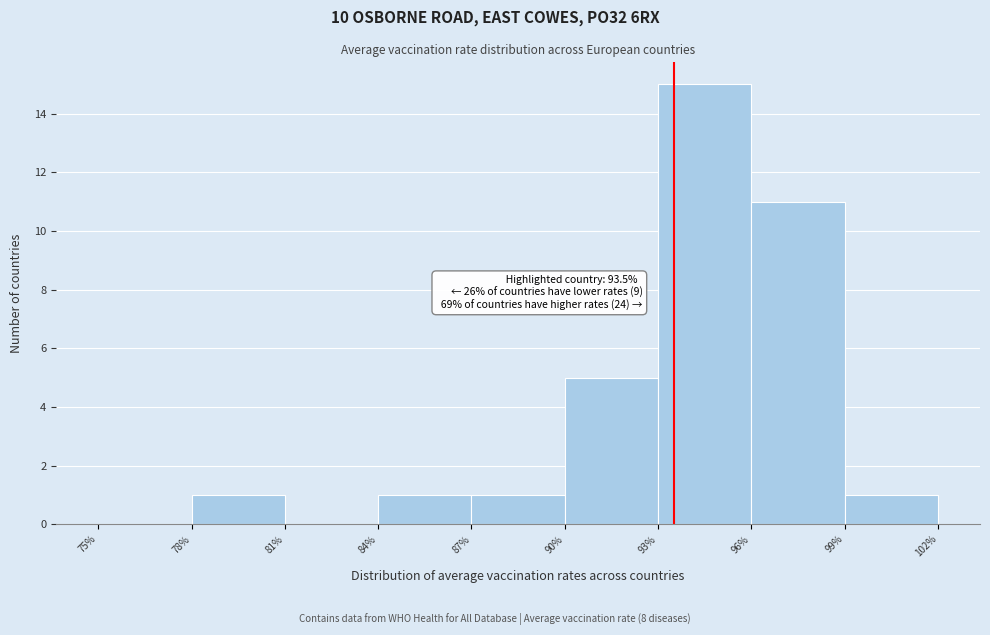

Which range on the x-axis has the tallest bar?

93% to 96%